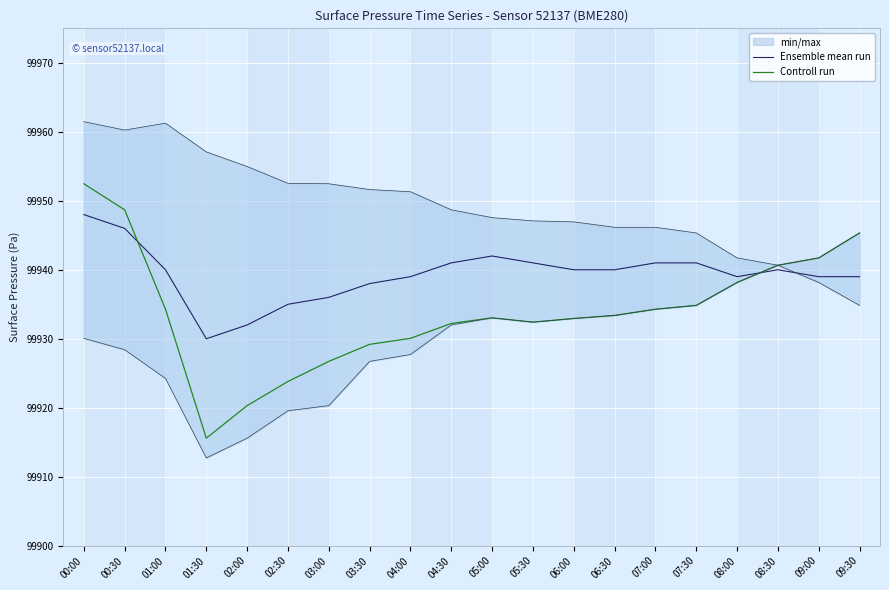

After their last crossing, which series has the higher values: Controll run or Ensemble mean run?

Controll run